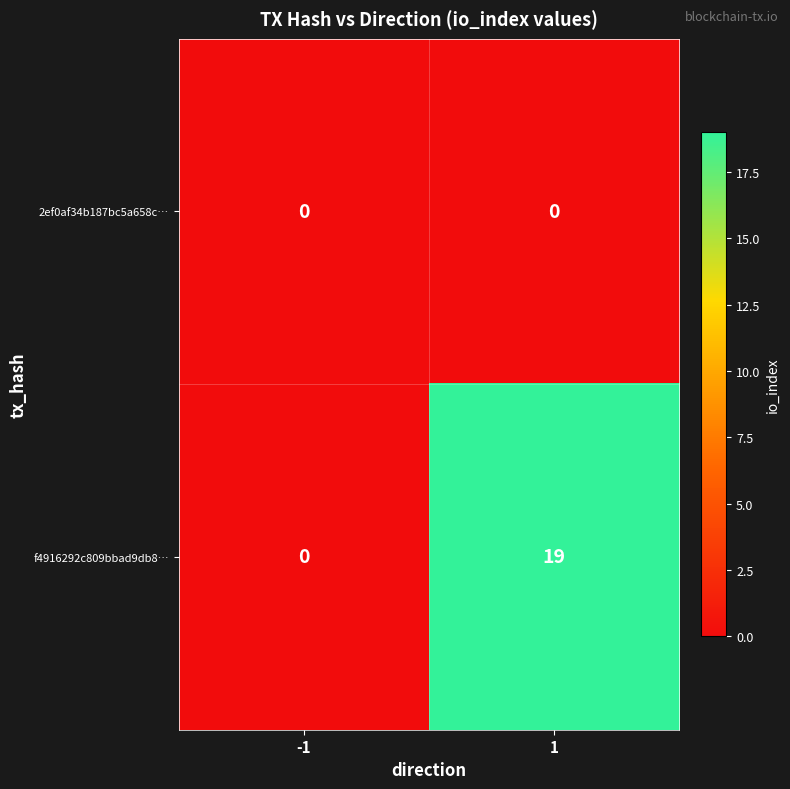

List the series in order of their peak value, lowest first.

2ef0af34b187bc5a658c…, f4916292c809bbad9db8…